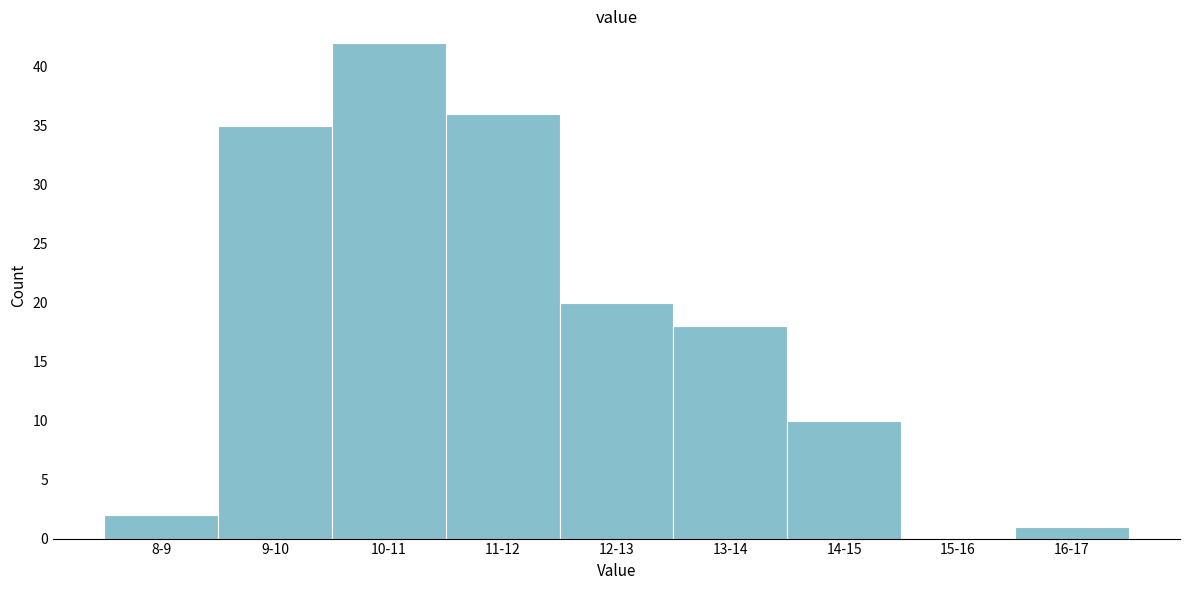

Reading left to right, what are all the values shown in this chart?

8-9=2	9-10=35	10-11=42	11-12=36	12-13=20	13-14=18	14-15=10	15-16=0	16-17=1